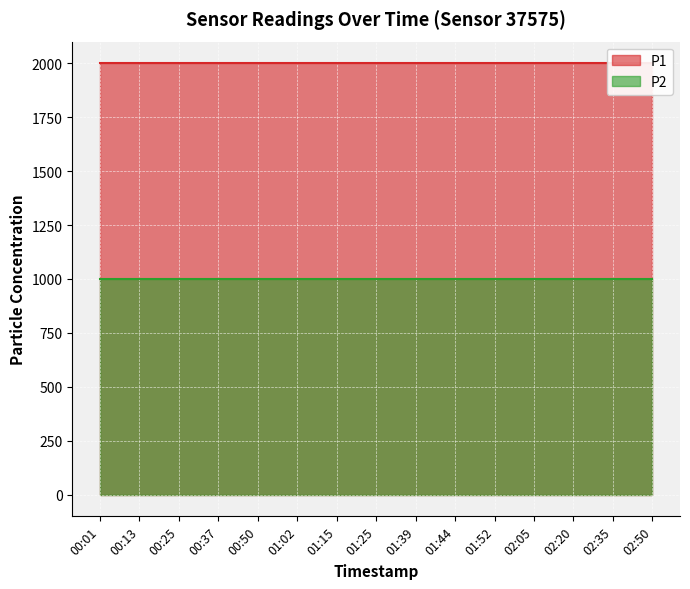

What value does the P1 series have at 02:35?

1999.9